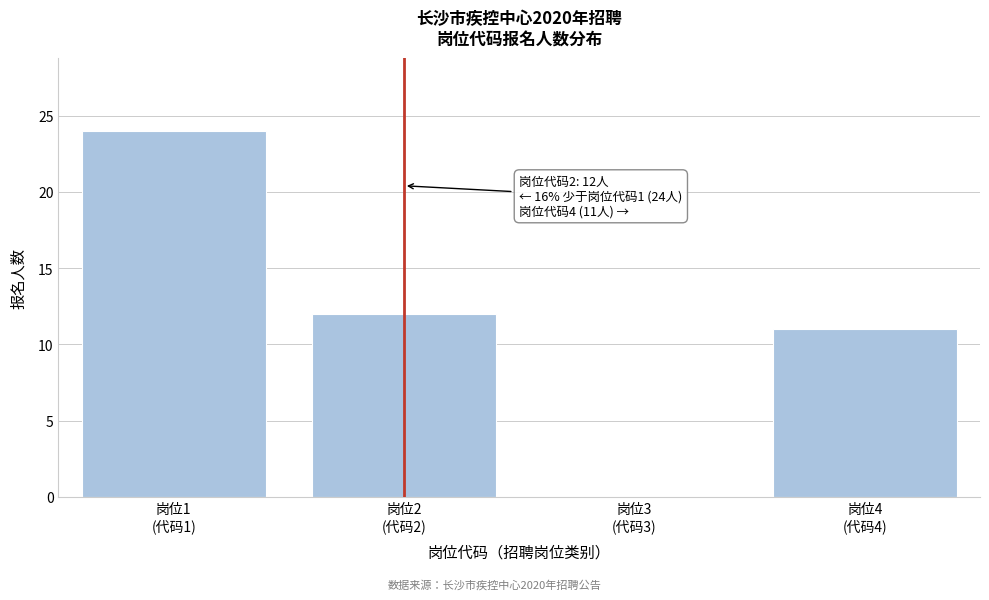

What is the maximum value shown in the chart?

24